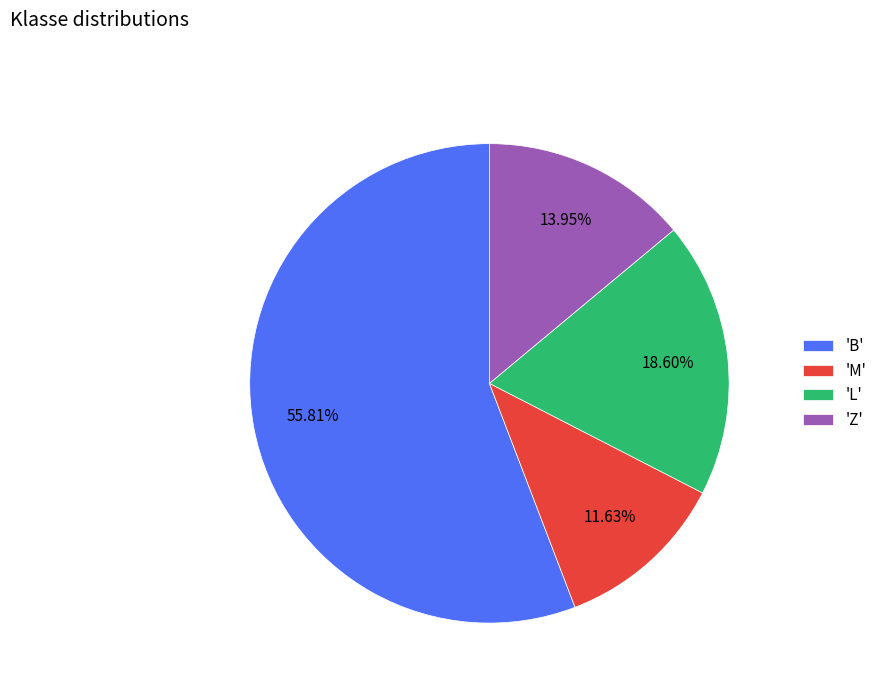

Is there a majority slice in this chart?

Yes